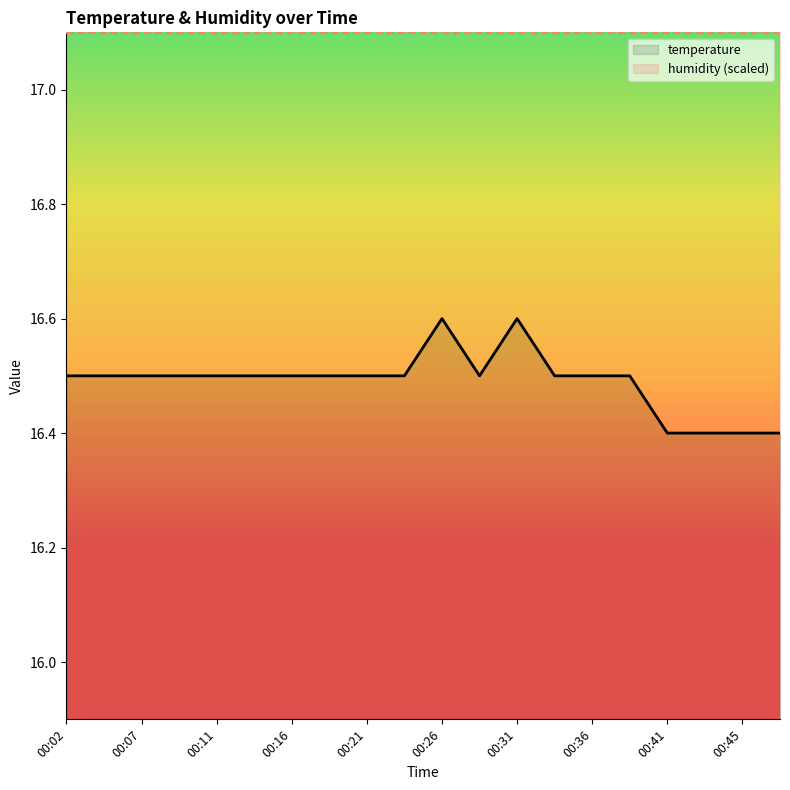

Which series has the largest total across all categories?

humidity (scaled)